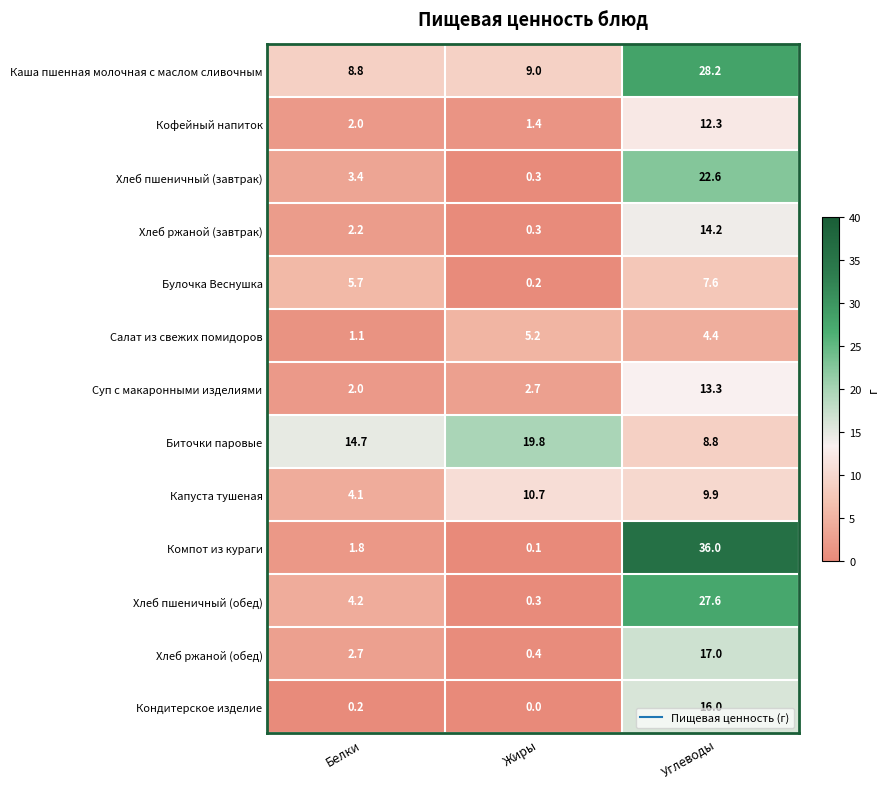

The value of Кофейный напиток at Белки is 2.8. True or false?

False